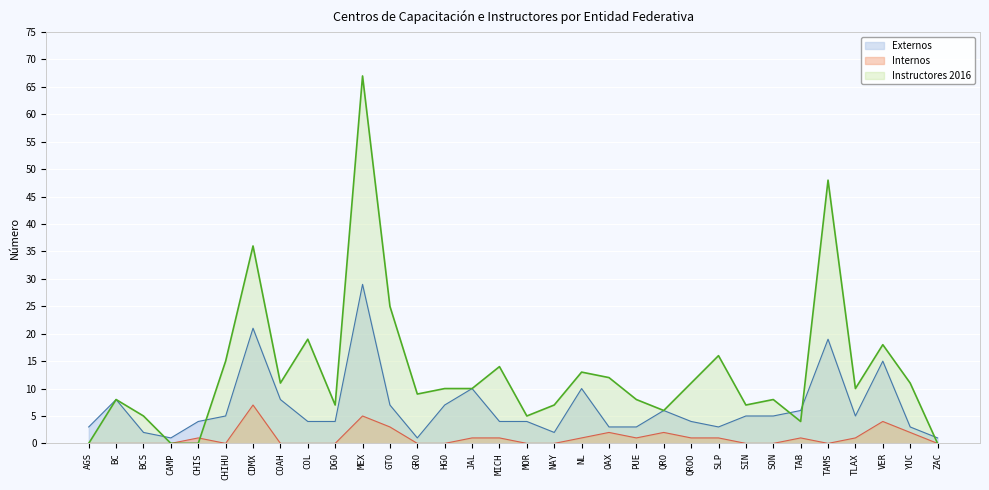

What are all the series names shown in the legend?

Externos, Internos, Instructores 2016